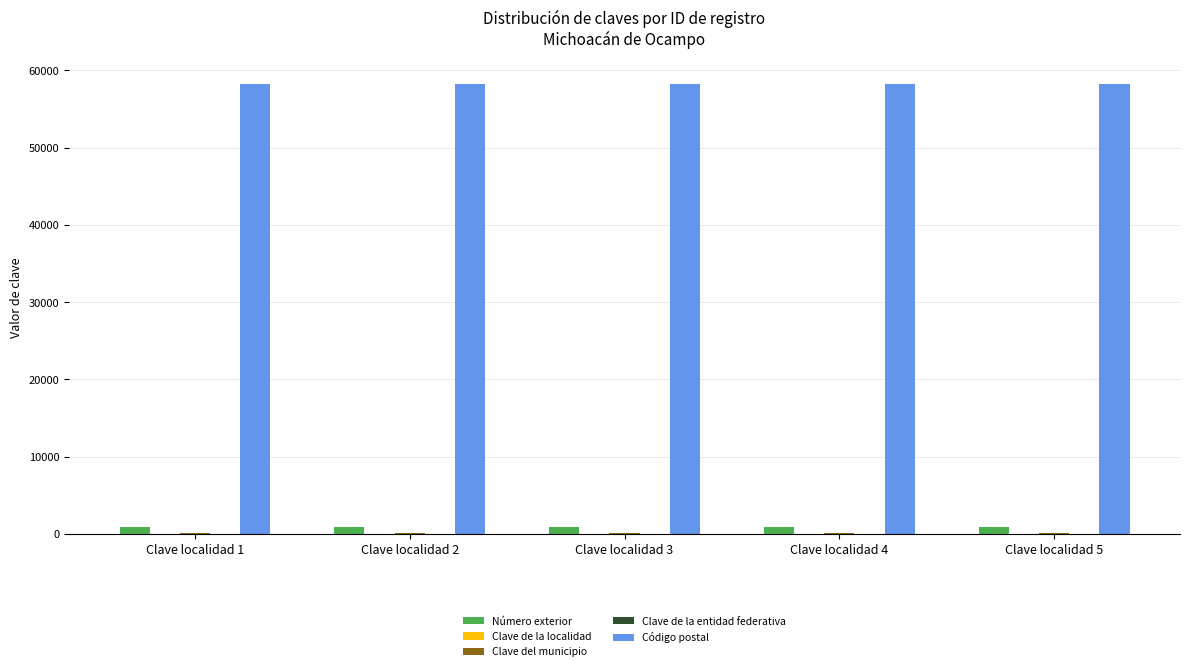

What is the sum of all Número exterior values?

4345